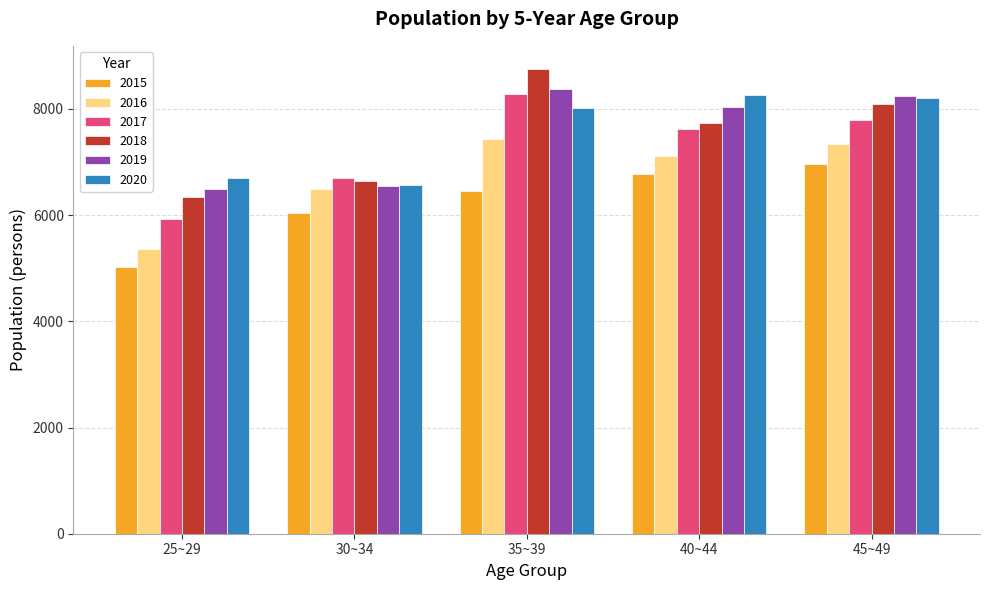

Where does the 2017 series first go above 7623?

35~39